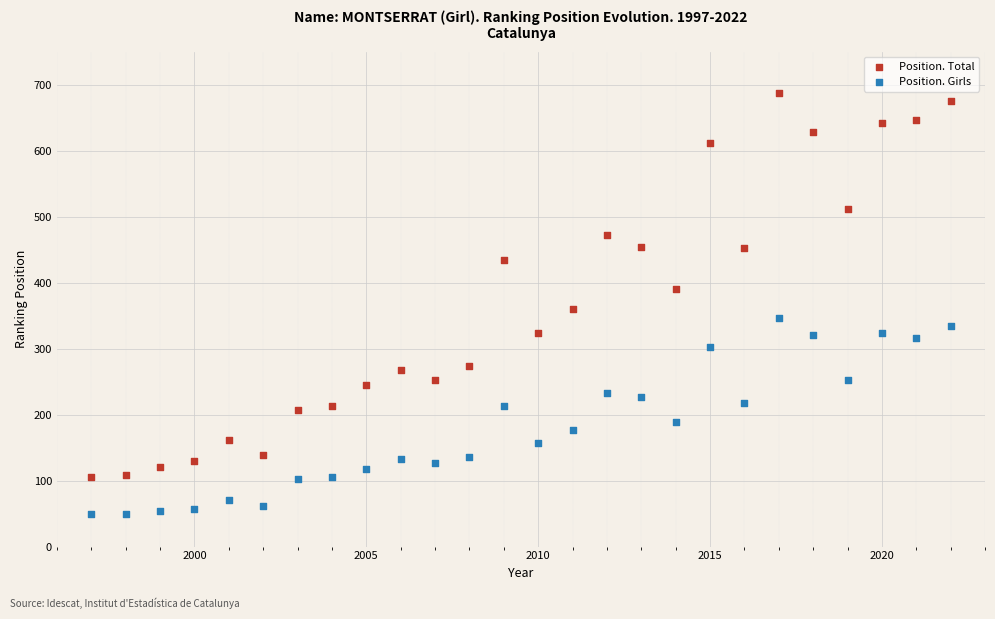

Which series contains the lowest Y value?

Position. Girls